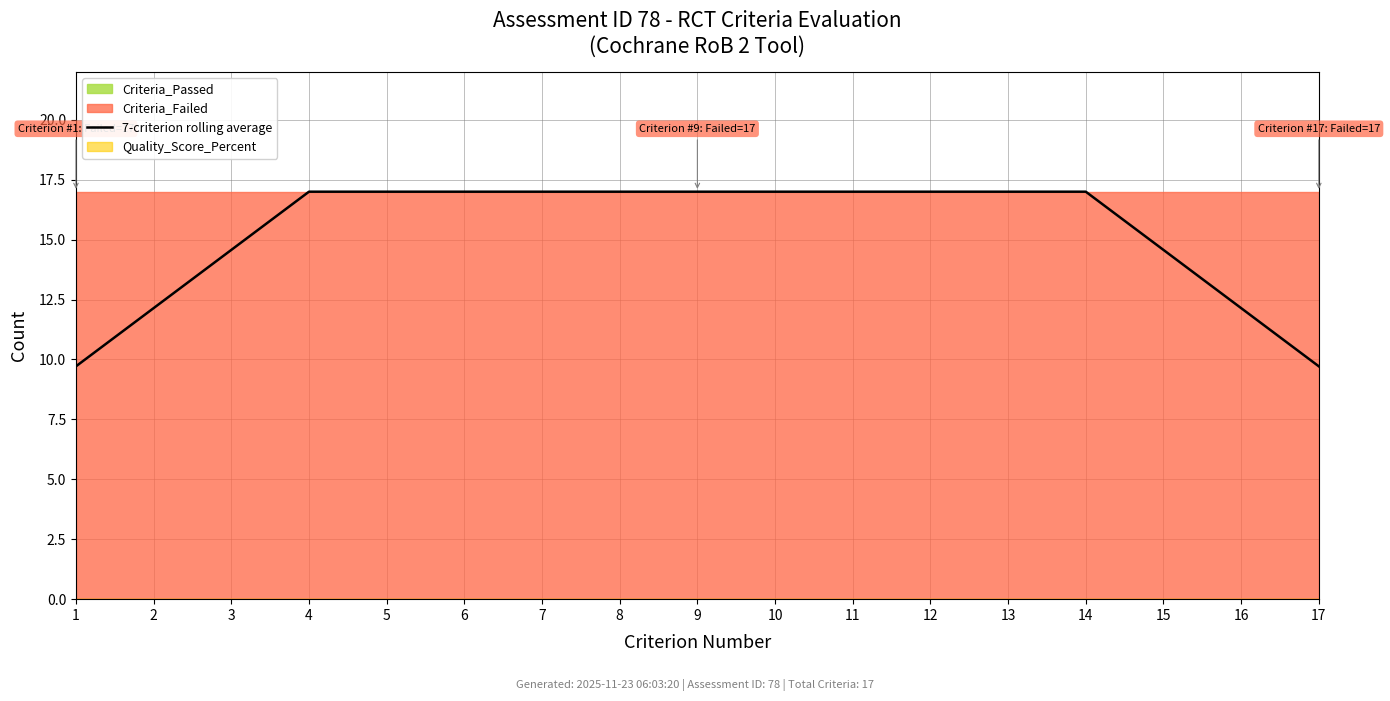

Does the chart display data point markers on the line(s)?

No